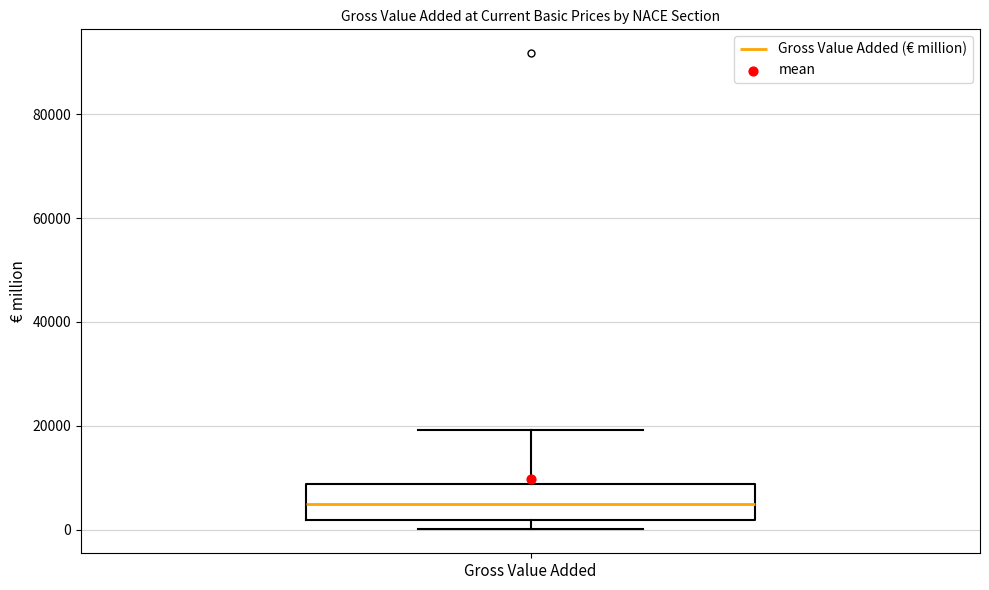

Read this box plot against the y-axis: the position of the median line, the range covered by the box, and the ends of both whiskers. The values are not printed on the chart, so give them approximately, as read against the axis.

median 4000, box 2000 to 8000, whiskers 0 to 20000